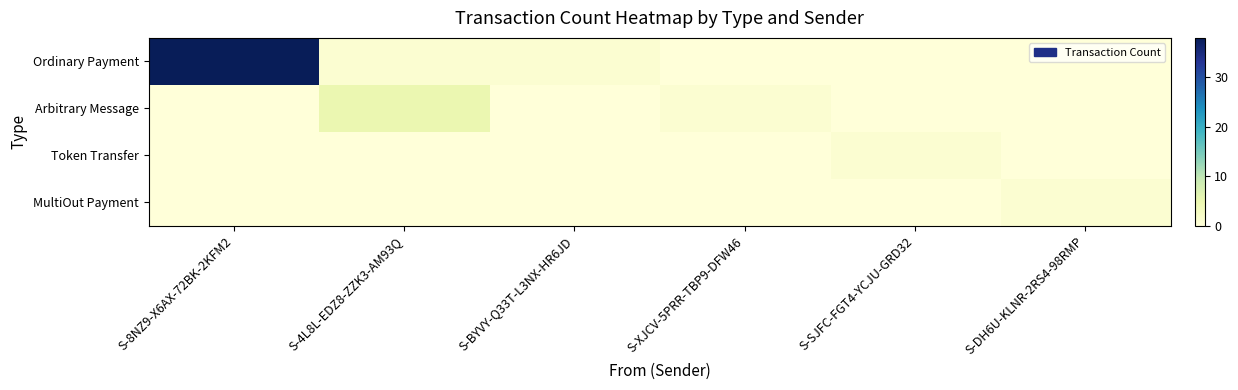

Between S-4L8L-EDZ8-ZZK3-AM93Q and S-DH6U-KLNR-2RS4-98RMP, which series saw the biggest shift?

Arbitrary Message